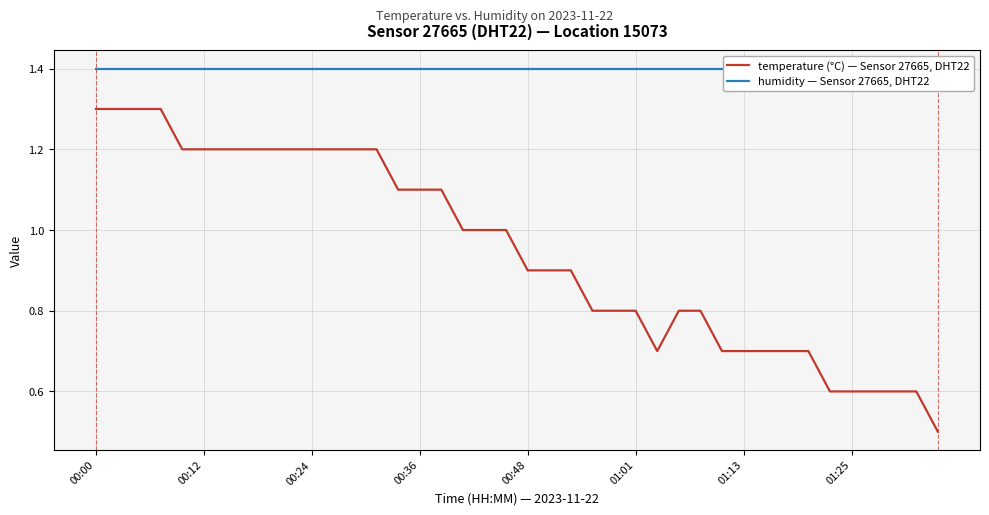

True or false: humidity — Sensor 27665, DHT22 has a value of 1.4 at 22.

True